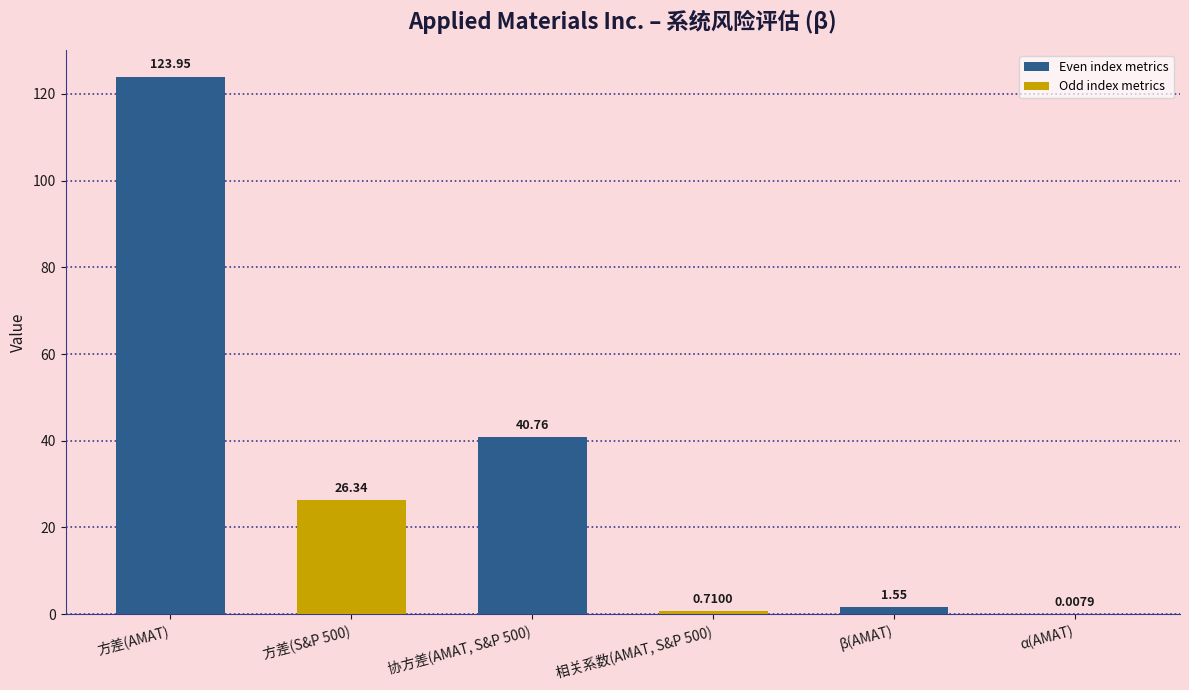

At which label does the data first exceed 26?

方差(AMAT)